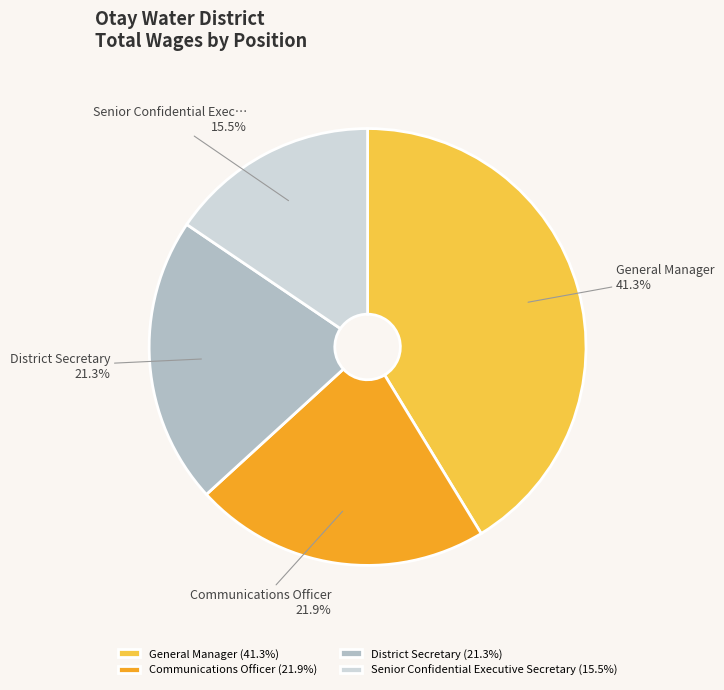

Which category has the smallest portion of the pie?

Senior Confidential Executive Secretary